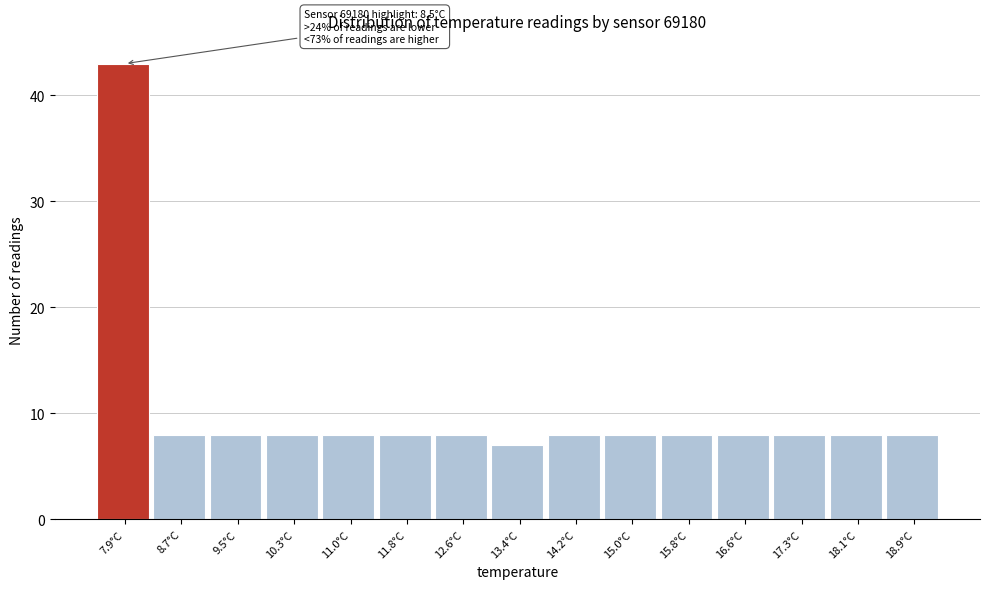

Reading left to right, transcribe all the data shown in this chart.

43	8	8	8	8	8	8	7	8	8	8	8	8	8	8